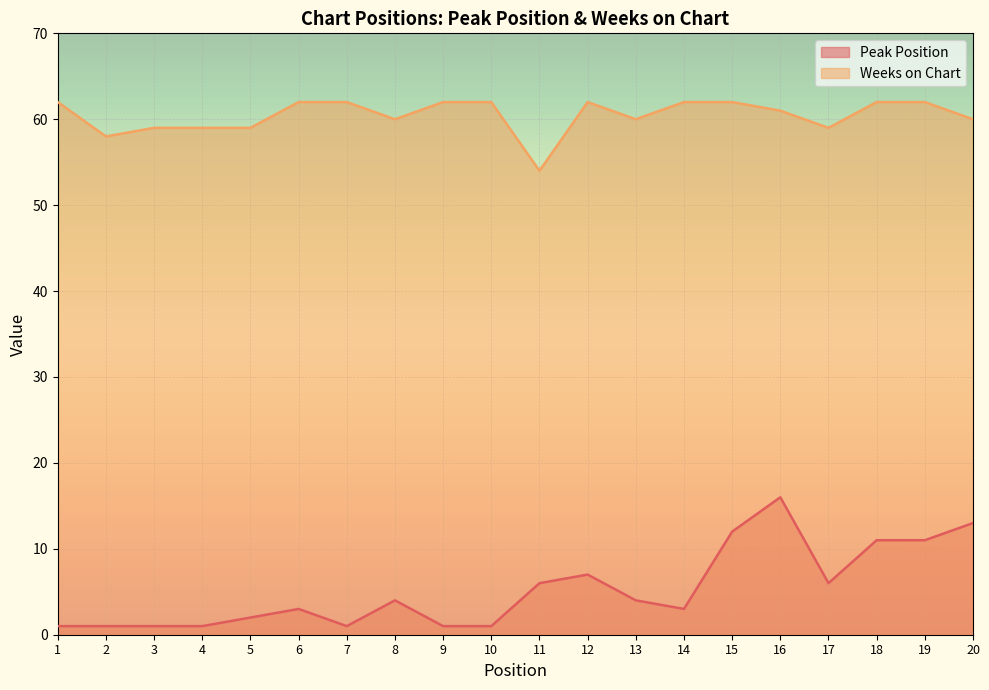

Is it true that Peak Position equals 7 at 18?

False